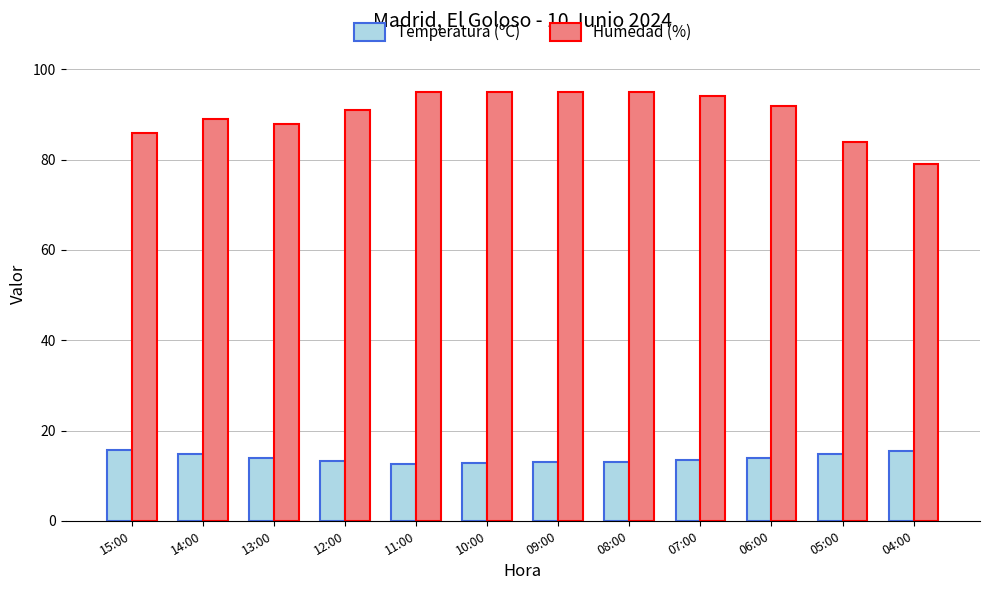

What is the sum of the Humedad (%) values at 04:00 and 09:00?

174.0